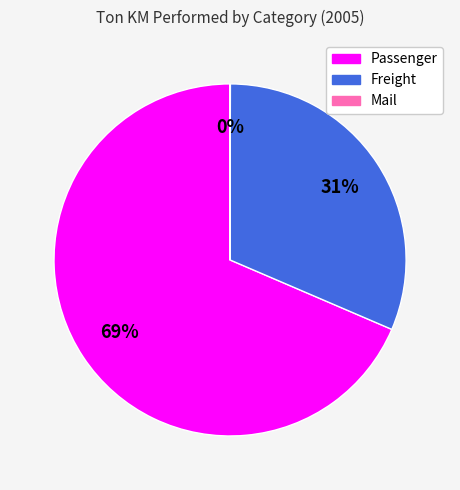

To the nearest percent, what is the average slice percentage?

33%